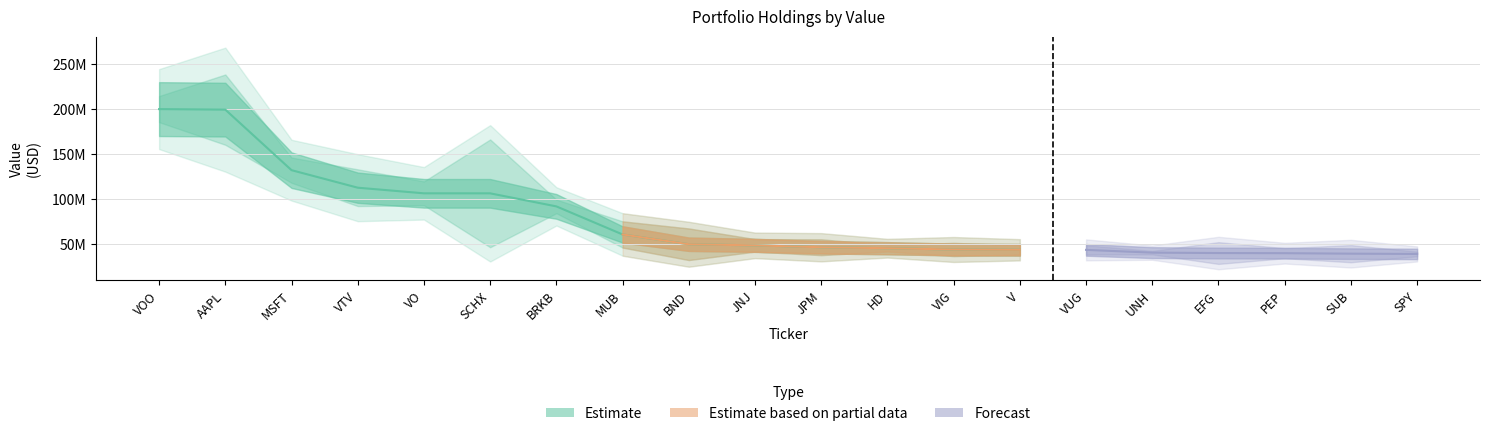

What is the value of the Value point at the 10th from the left?

48209158.0